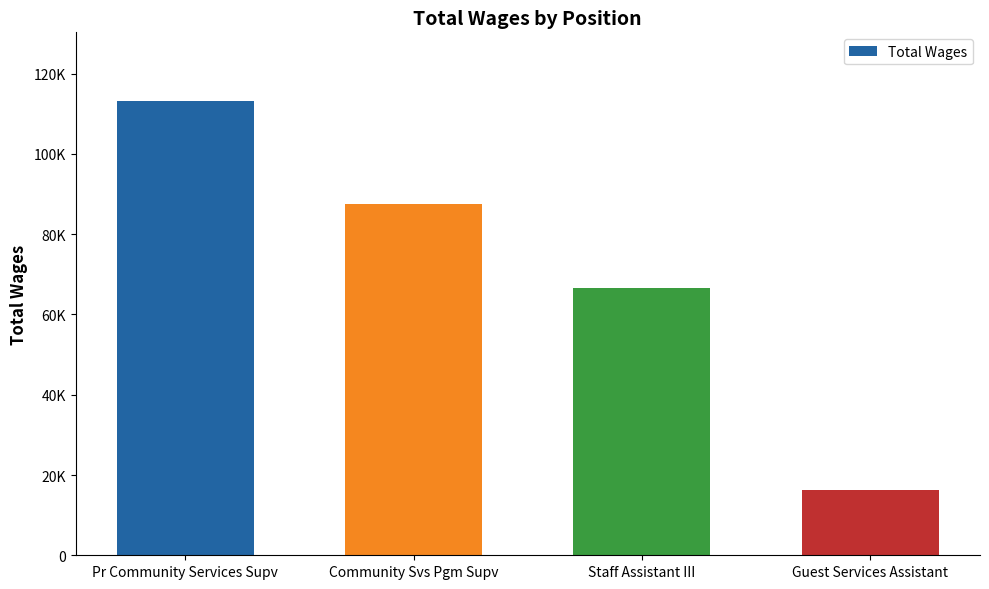

What position from the left is Pr Community Services Supv?

1